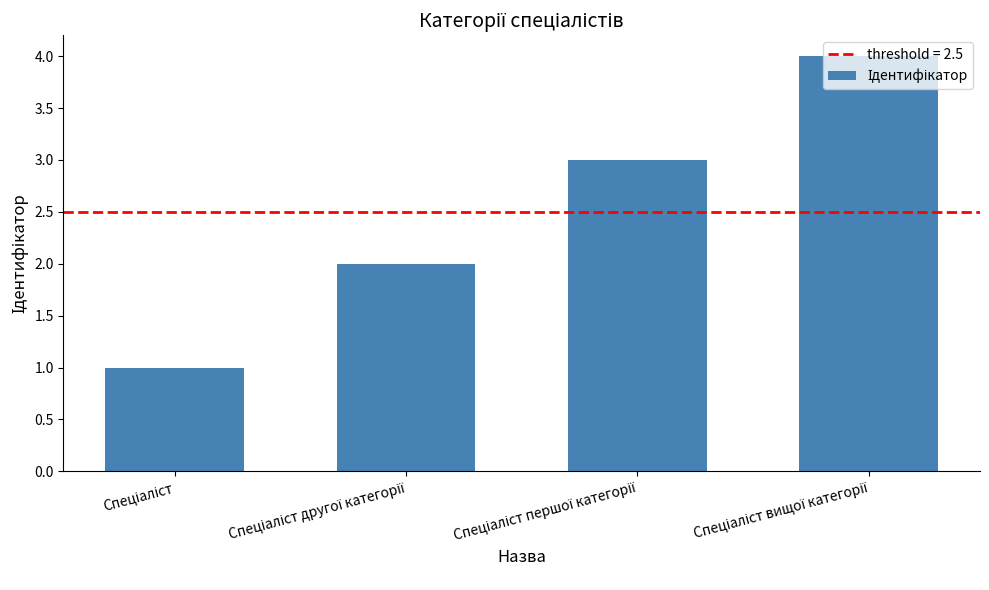

What is the greatest value displayed?

4